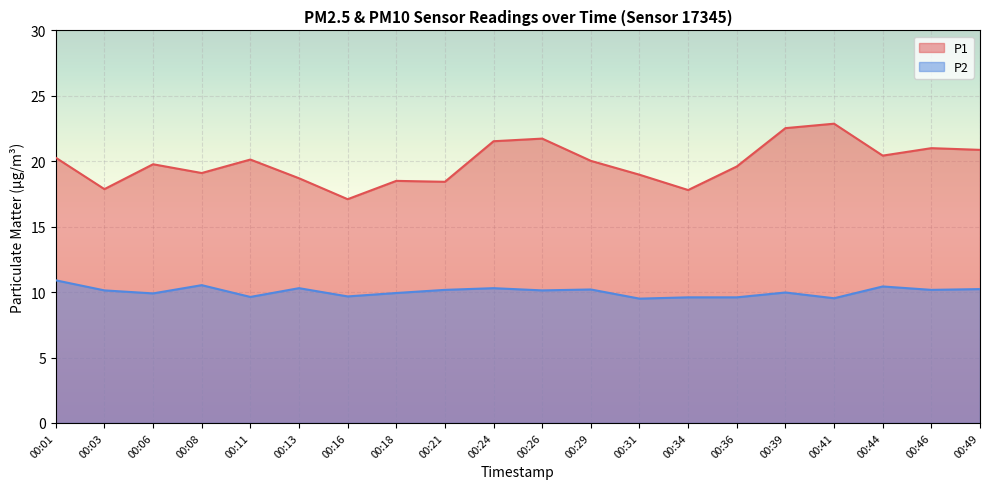

What is the highest value of the P1 series?

22.9